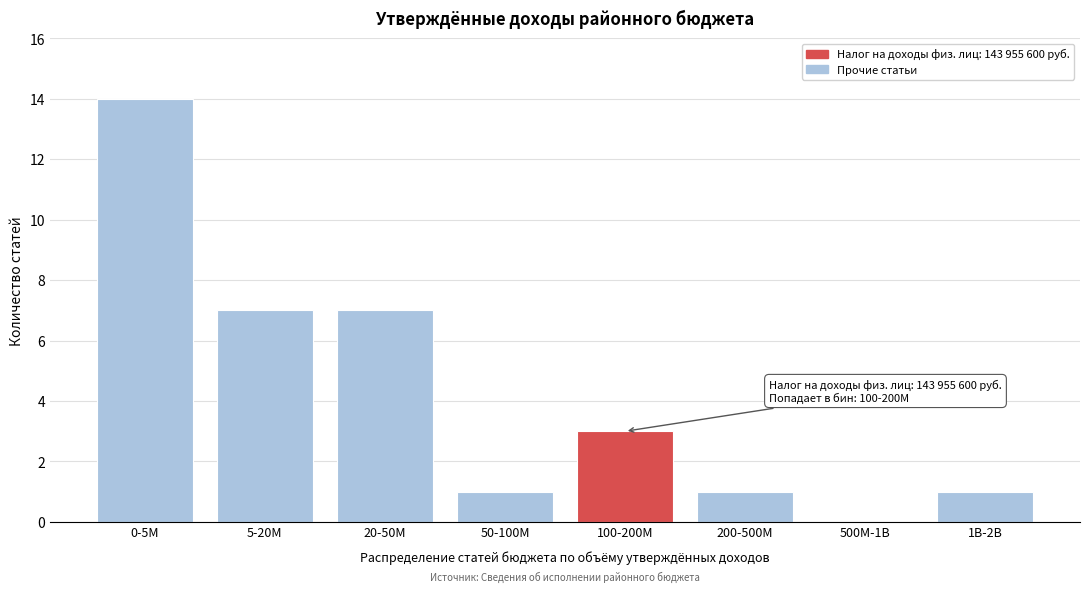

Reading left to right, extract all data points from this chart.

0-5M=14	5-20M=7	20-50M=7	50-100M=1	100-200M=3	200-500M=1	500M-1B=0	1B-2B=1